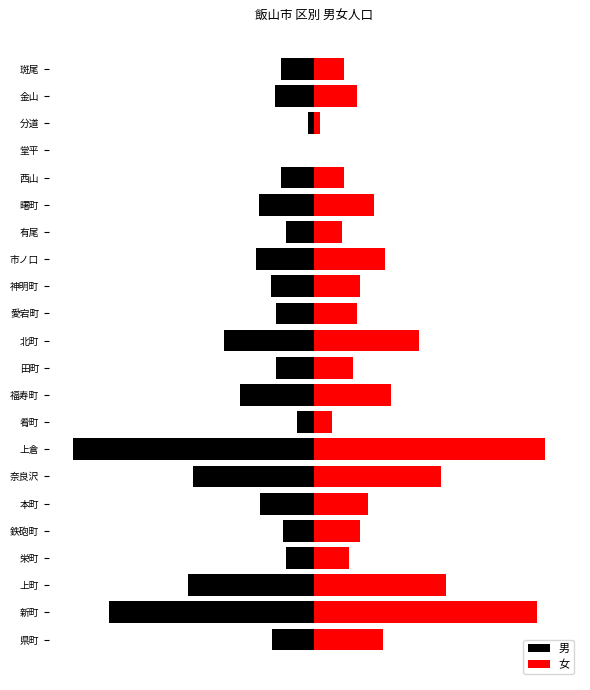

The 男 series shows -127 at 市ノ口. True or false?

True